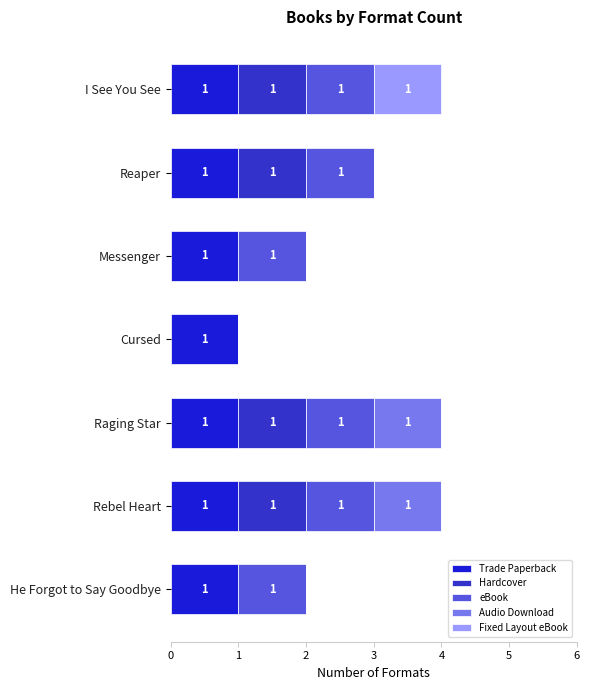

What is the average value of the eBook series?

0.9